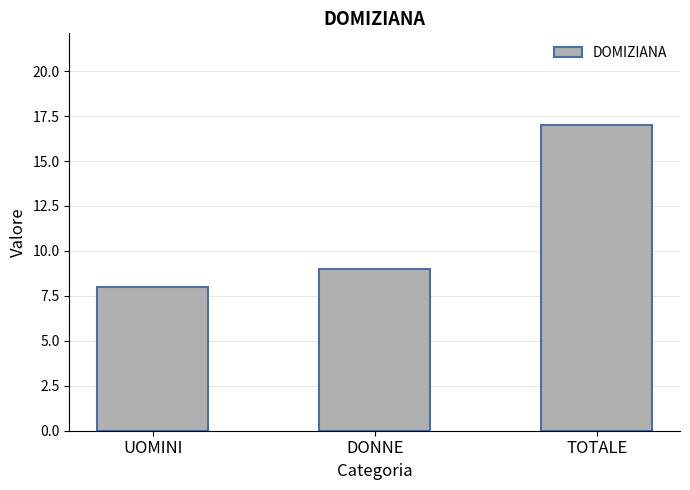

What is the sum of all values?

34